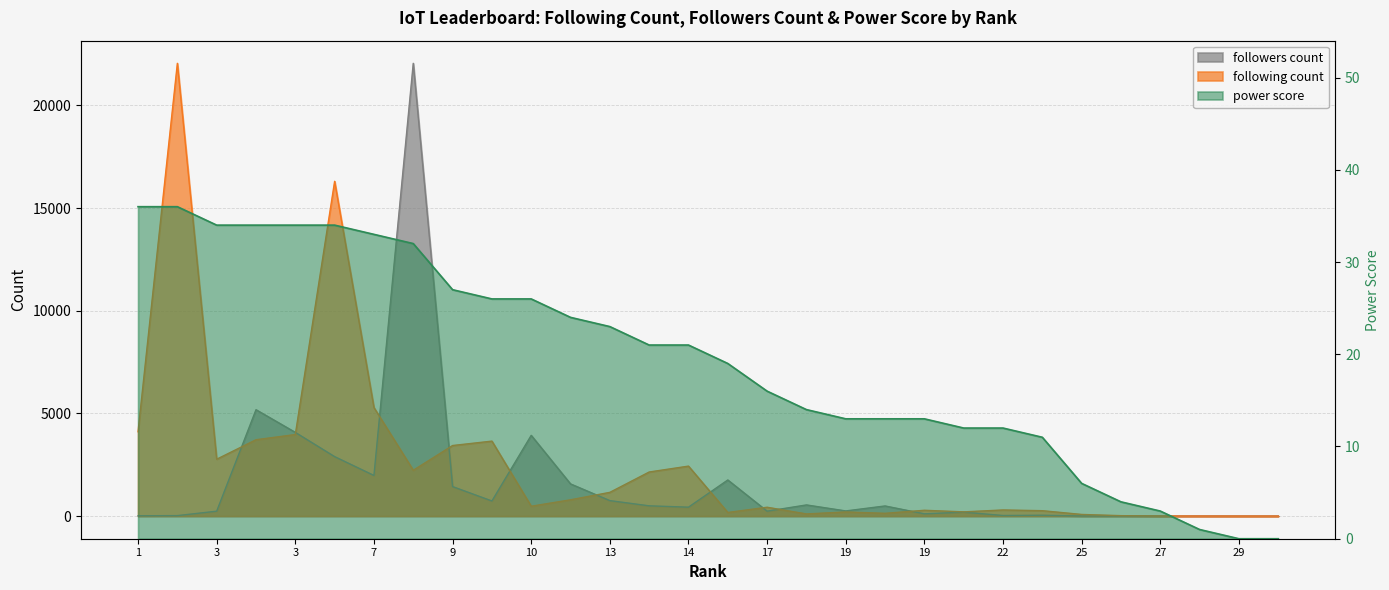

What is the difference between the maximum and minimum values in the following count series?

22052.0